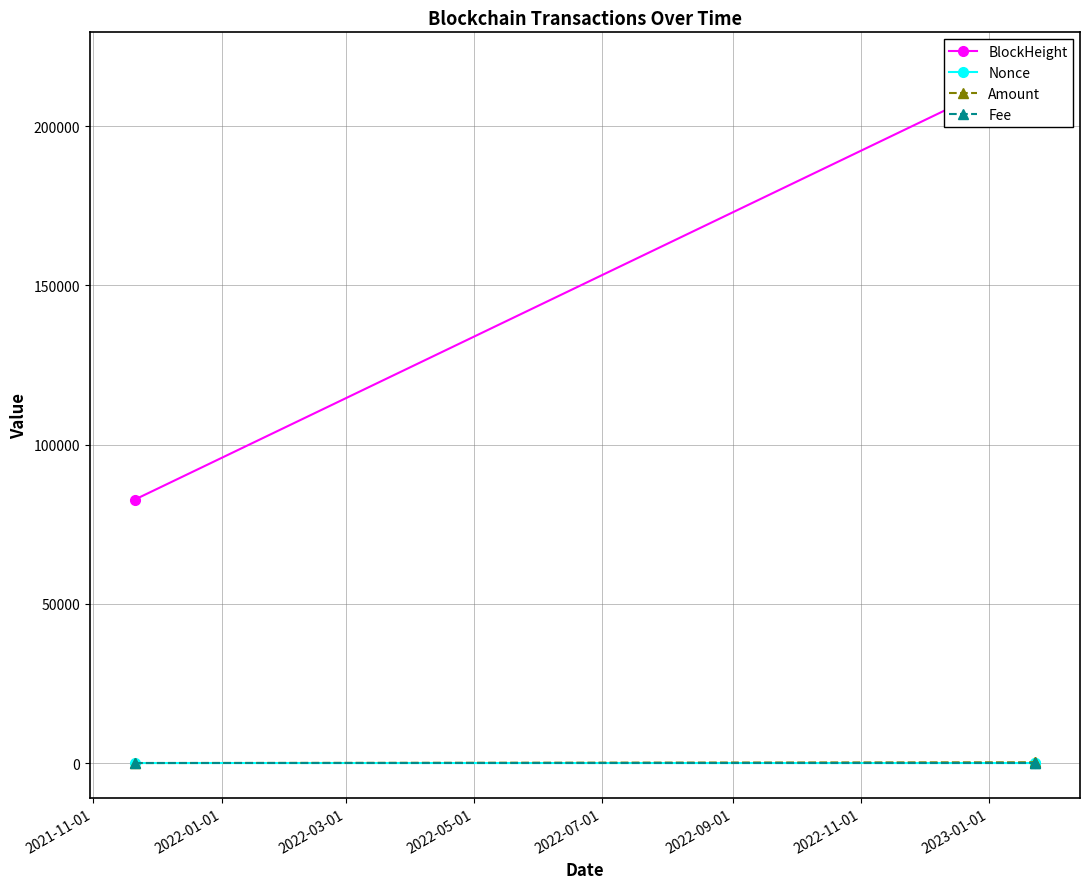

Which series has the widest spread of values?

BlockHeight